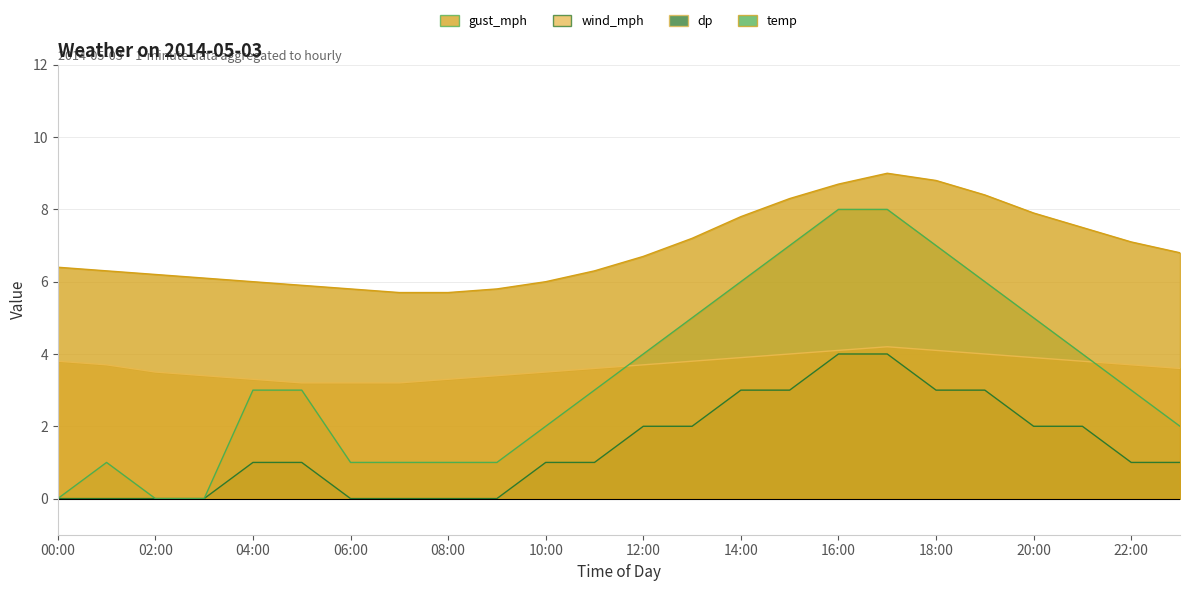

At how many categories does at least one series exceed 2?

24